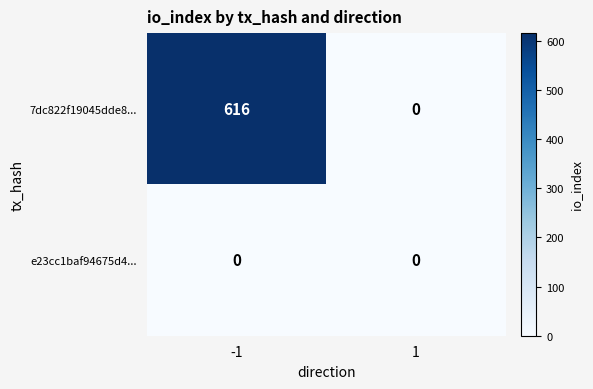

Reading left to right, transcribe all the data shown in this chart.

7dc822f19045dde8...: -1=616	1=0
e23cc1baf94675d4...: -1=0	1=0